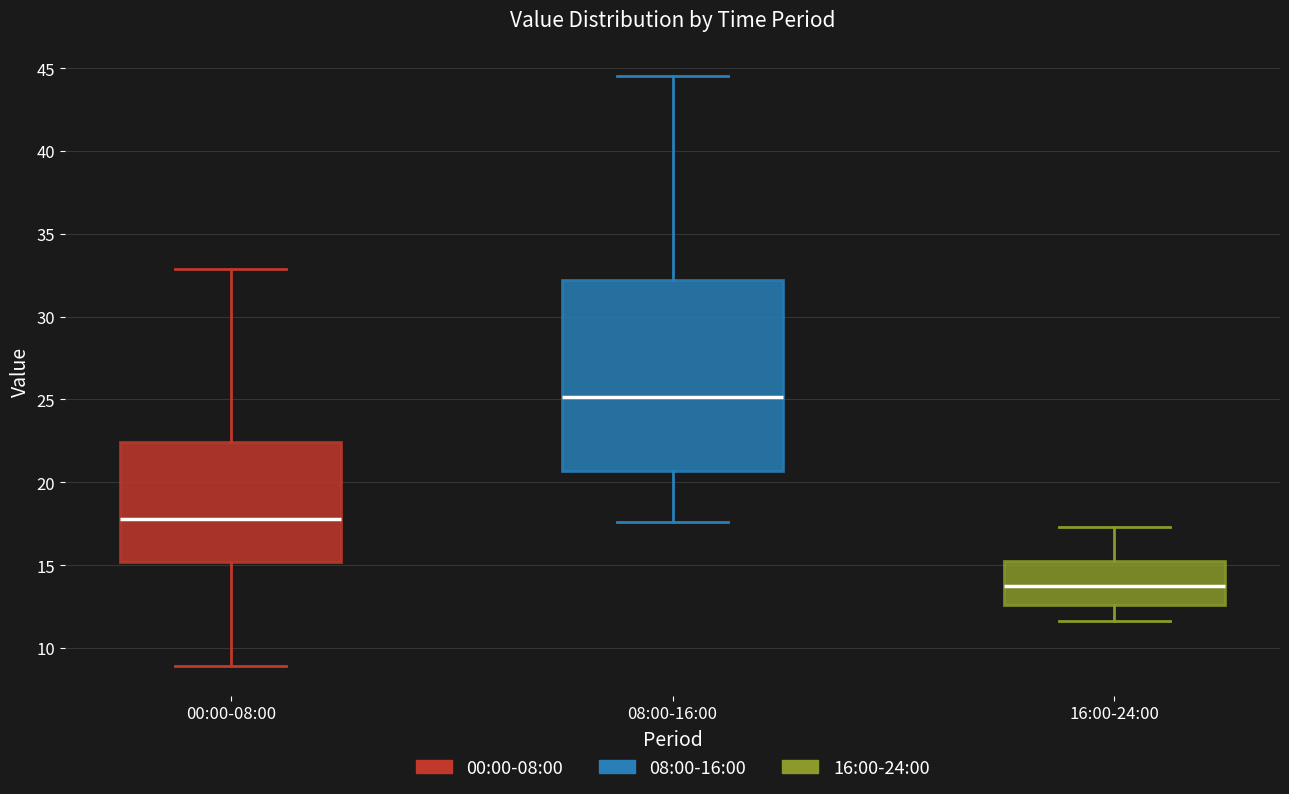

Where does the upper whisker of the box for 08:00-16:00 end on the y-axis? The values are not printed on the chart, so give them approximately, as read against the axis.

44.5